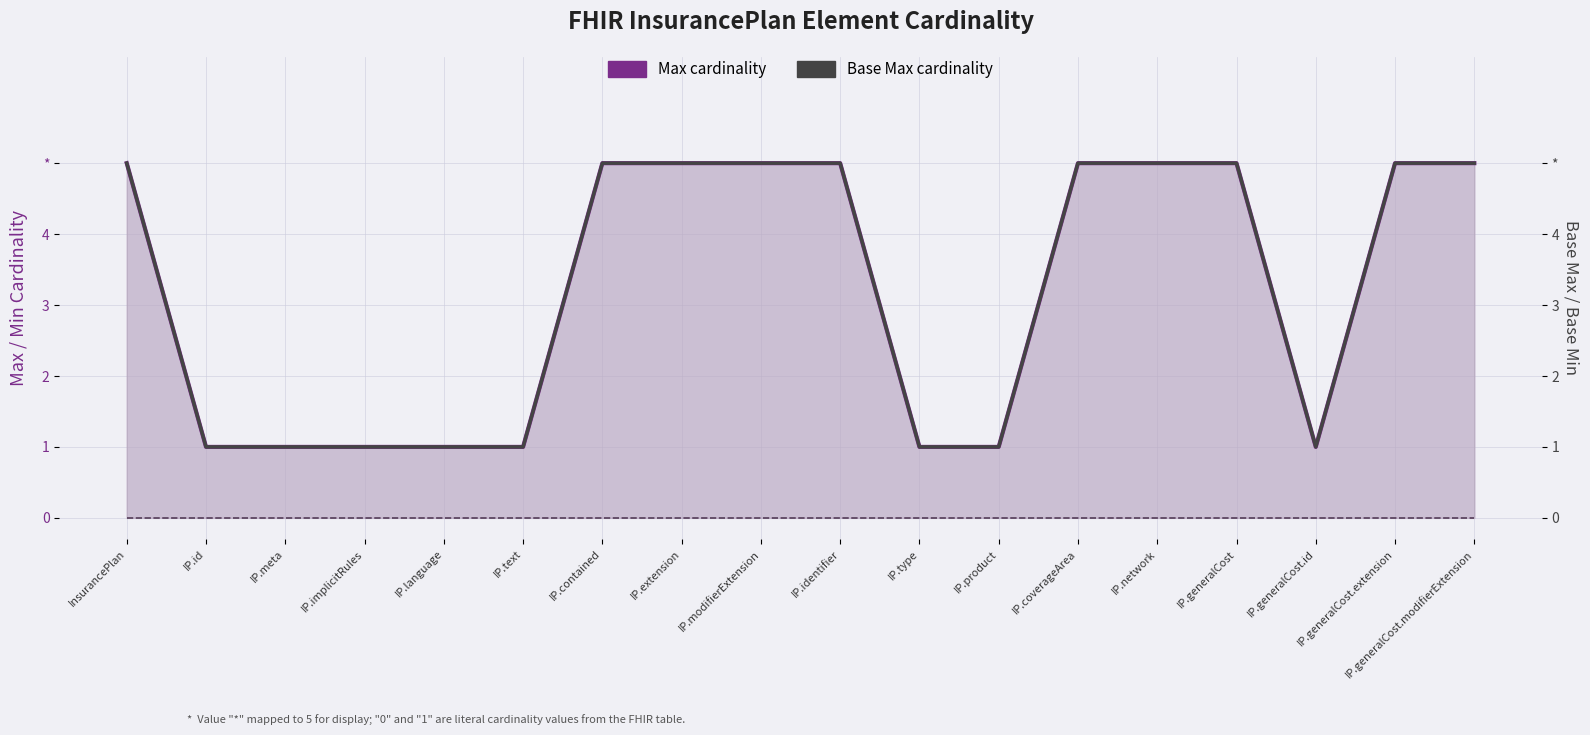

Reading right to left, transcribe all the data shown in this chart.

Max cardinality: 5	5	1	5	5	5	1	1	5	5	5	5	1	1	1	1	1	5
Base Max cardinality: 5	5	1	5	5	5	1	1	5	5	5	5	1	1	1	1	1	5
Min cardinality: 0	0	0	0	0	0	0	0	0	0	0	0	0	0	0	0	0	0
Base Min cardinality: 0	0	0	0	0	0	0	0	0	0	0	0	0	0	0	0	0	0